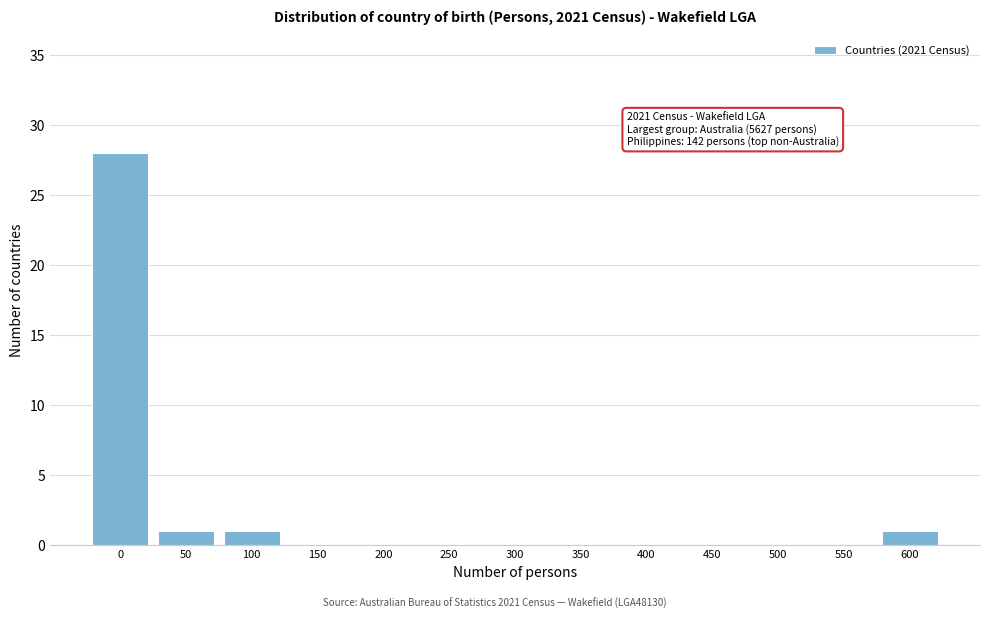

Reading left to right, list all the values displayed in this chart.

0=28	50=1	100=1	150=0	200=0	250=0	300=0	350=0	400=0	450=0	500=0	550=0	600=1